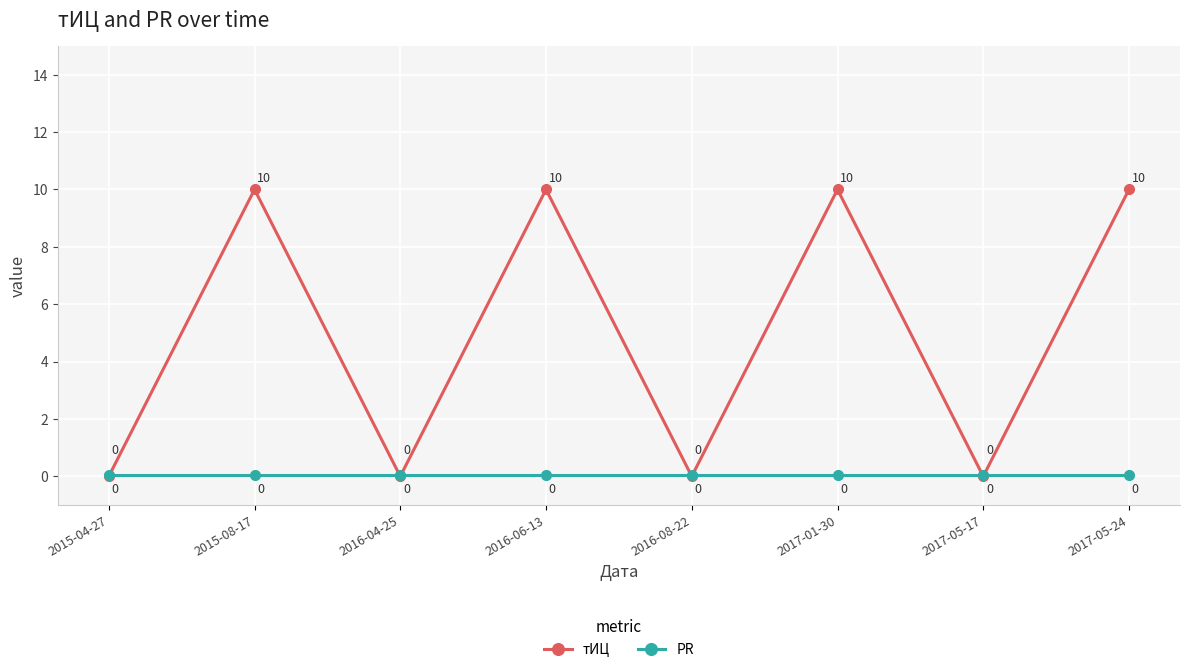

Which series changed the most between 2017-01-30 and 2017-05-17?

тИЦ